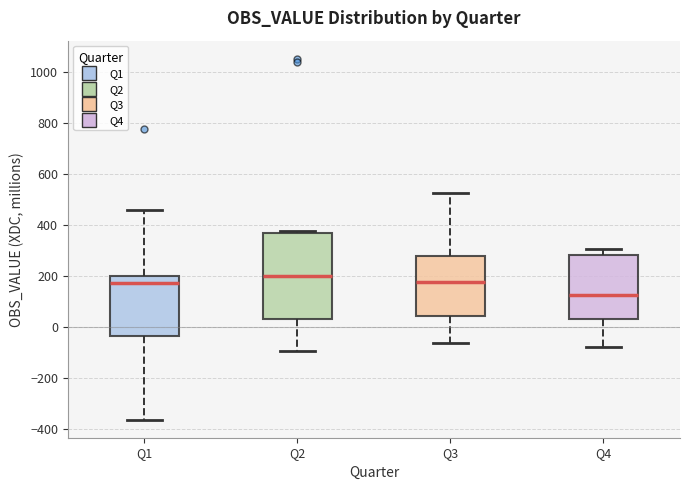

Reading left to right, transcribe this box plot: for each box, give where its median line is, the range the box spans, and where its two whiskers end, as read against the y-axis. The values are not printed on the chart, so give them approximately, as read against the axis.

Q1: median 180, box -40 to 200, whiskers -360 to 460
Q2: median 200, box 40 to 360, whiskers -100 to 380
Q3: median 180, box 40 to 280, whiskers -60 to 520
Q4: median 120, box 40 to 280, whiskers -80 to 300